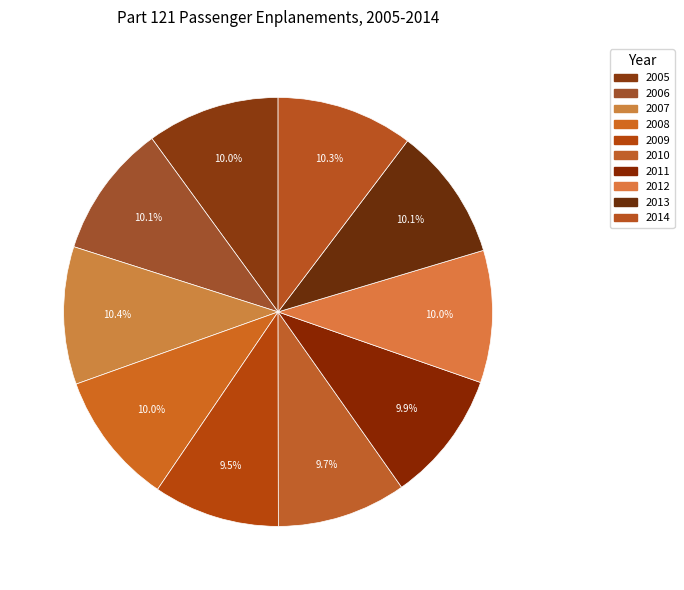

To the nearest percent, what is the average slice percentage?

10%